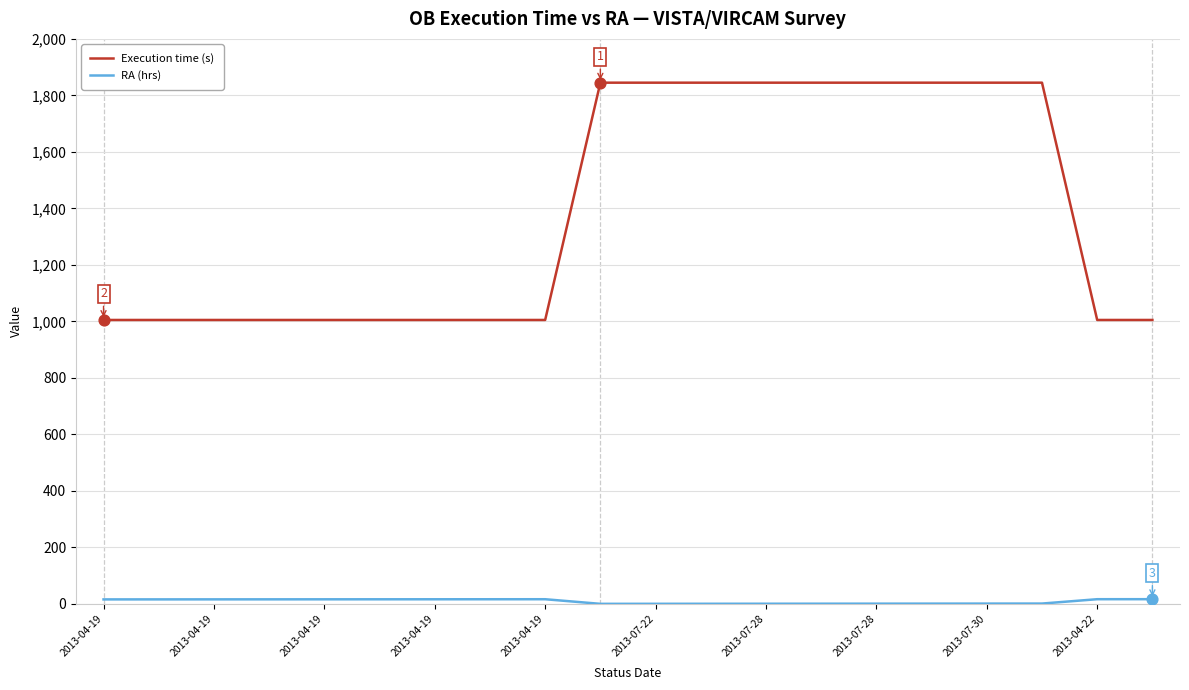

Which series has the largest total across all categories?

Execution time (s)